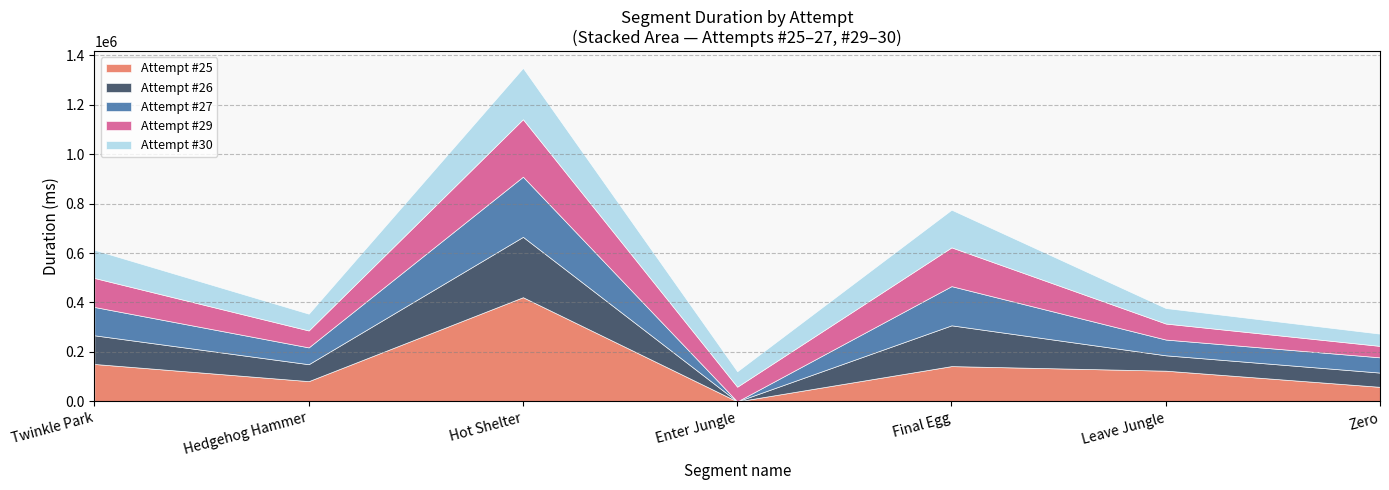

What is the label of the 7th point from the left?

Zero